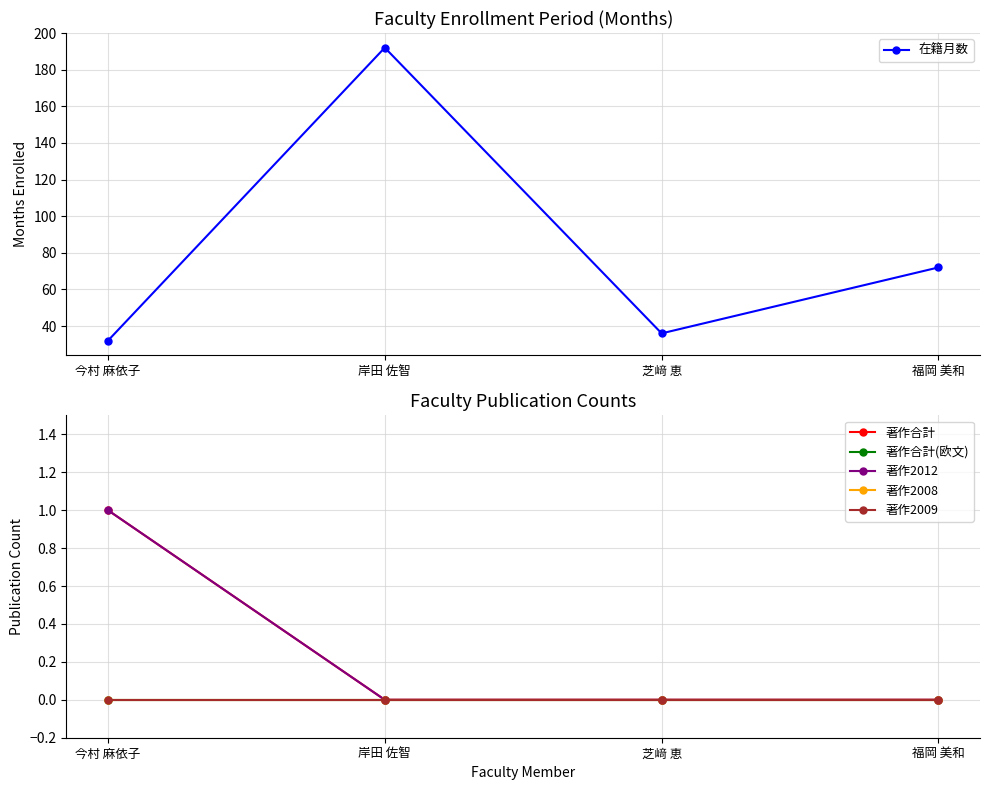

Rank the series by their maximum value, from highest to lowest.

在籍月数, 著作合計, 著作2012, 著作合計(欧文), 著作2008, 著作2009